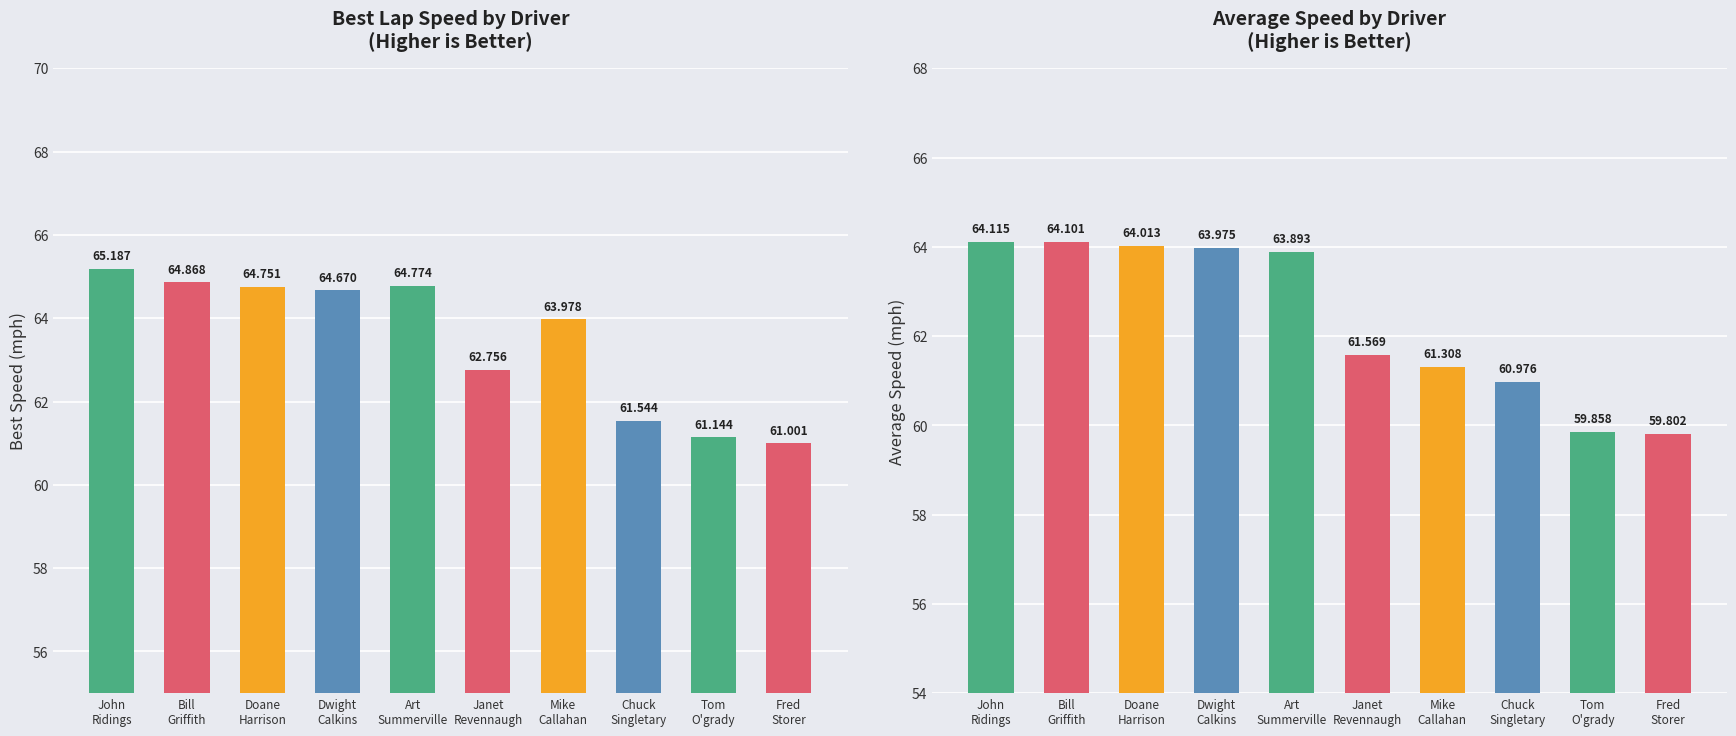

At which label is Best Speed closest to 63?

Janet
Revennaugh